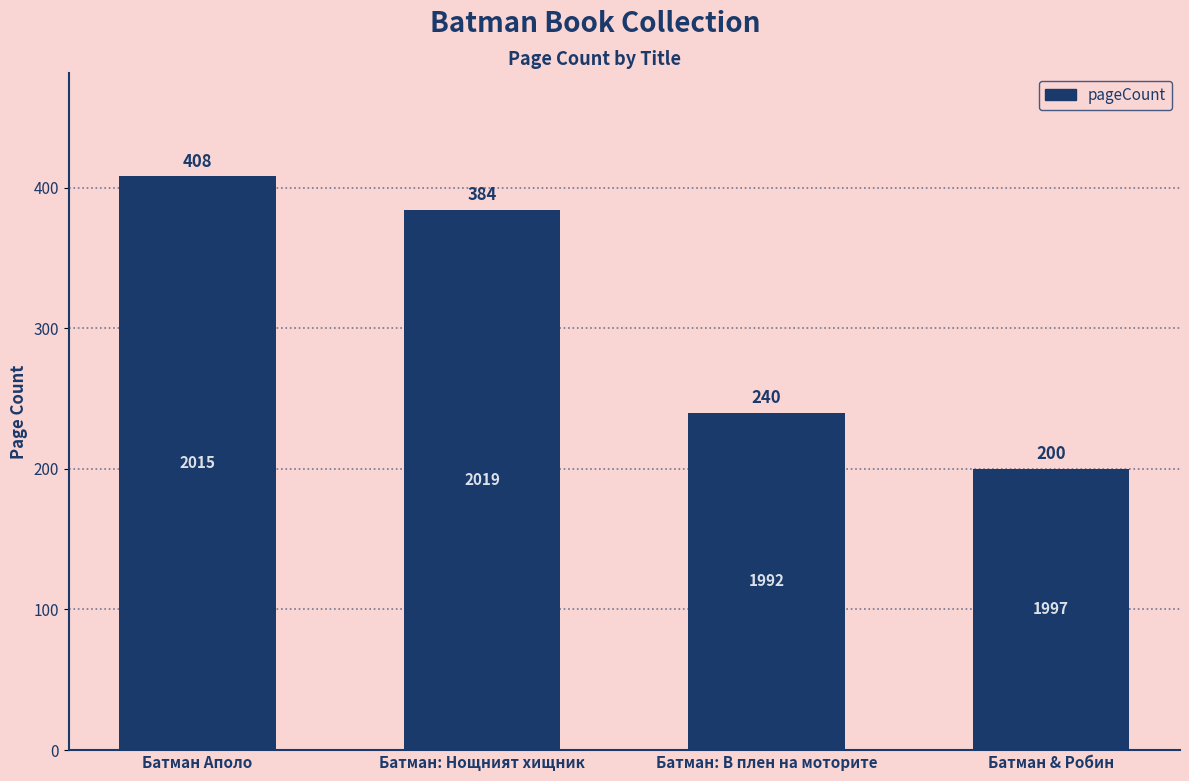

What is the change in value from Батман: Нощният хищник to Батман: В плен на моторите?

-144